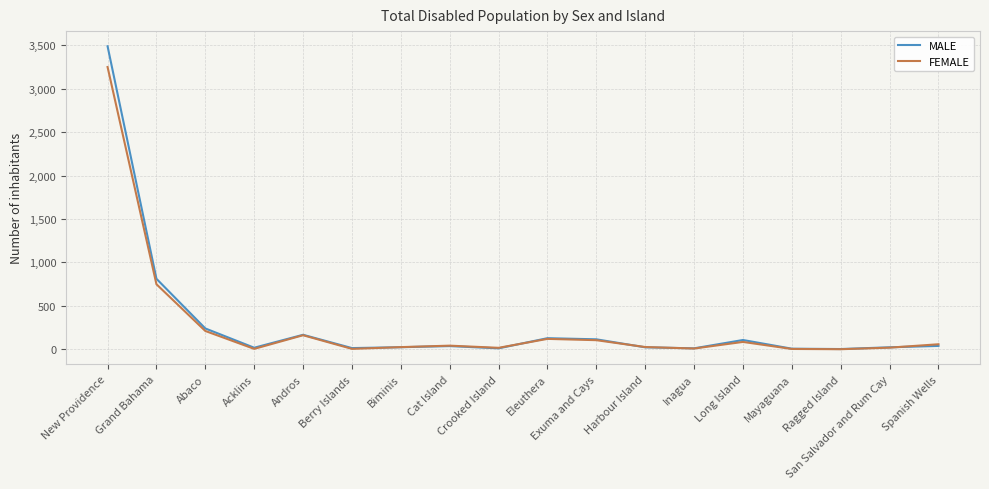

Where is MALE nearest to the value 1745?

Grand Bahama